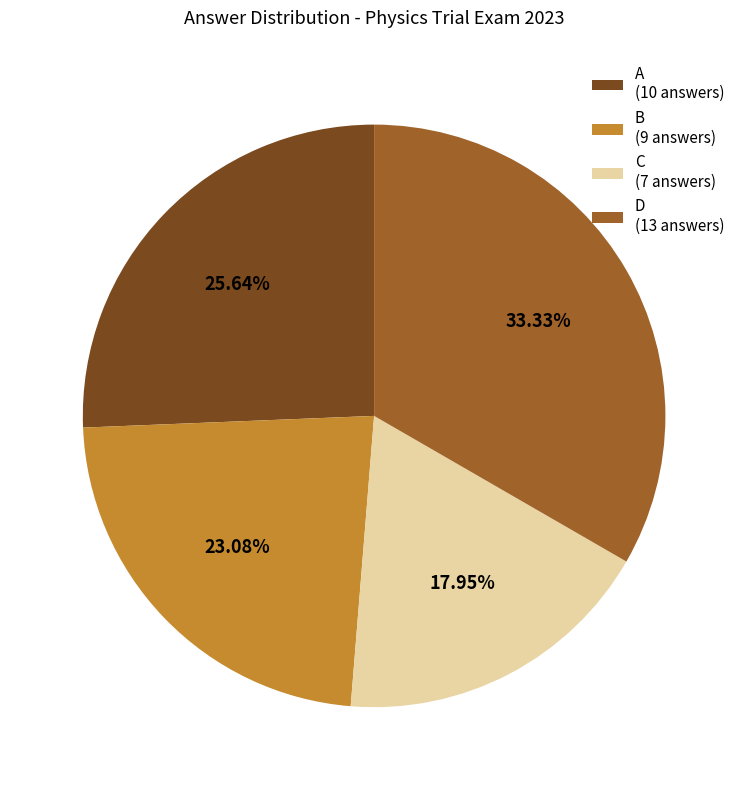

Combined, do B (9 answers) and C (7 answers) account for over 50%?

No